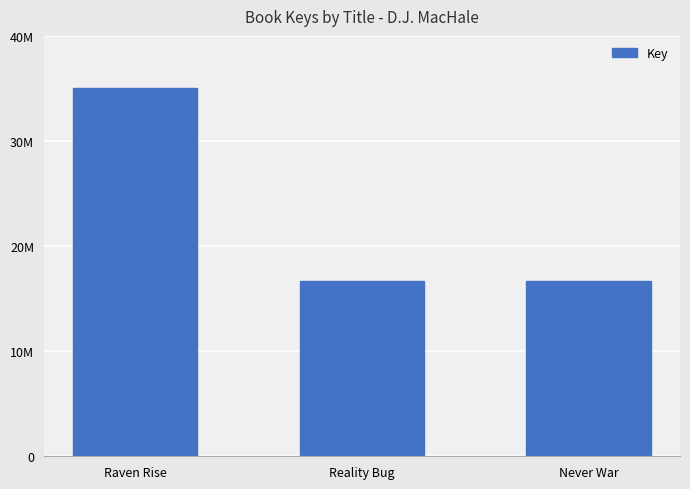

At which label does the data first exceed 16689340?

Raven Rise